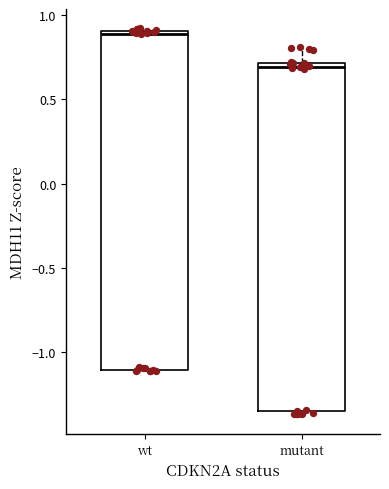

Where does the upper whisker of the box for mutant end on the y-axis? The values are not printed on the chart, so give them approximately, as read against the axis.

0.80